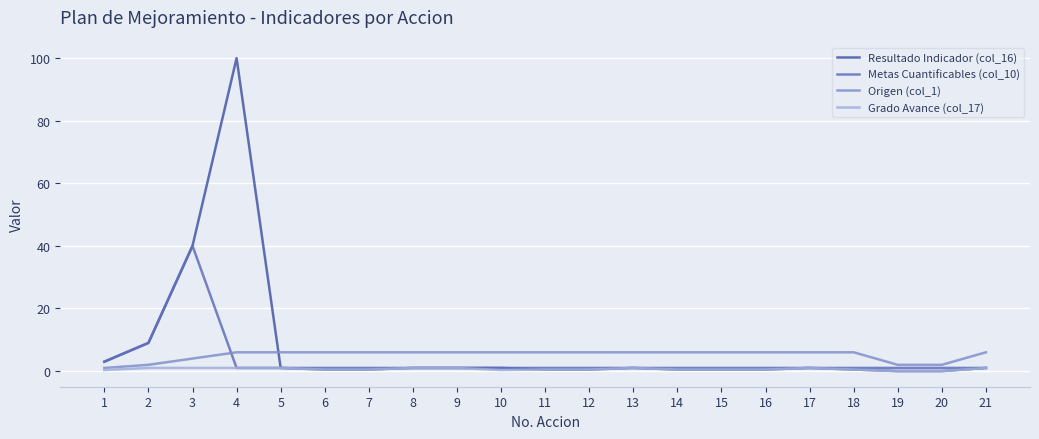

The Origen (col_1) series shows 1.3 at 10. True or false?

False